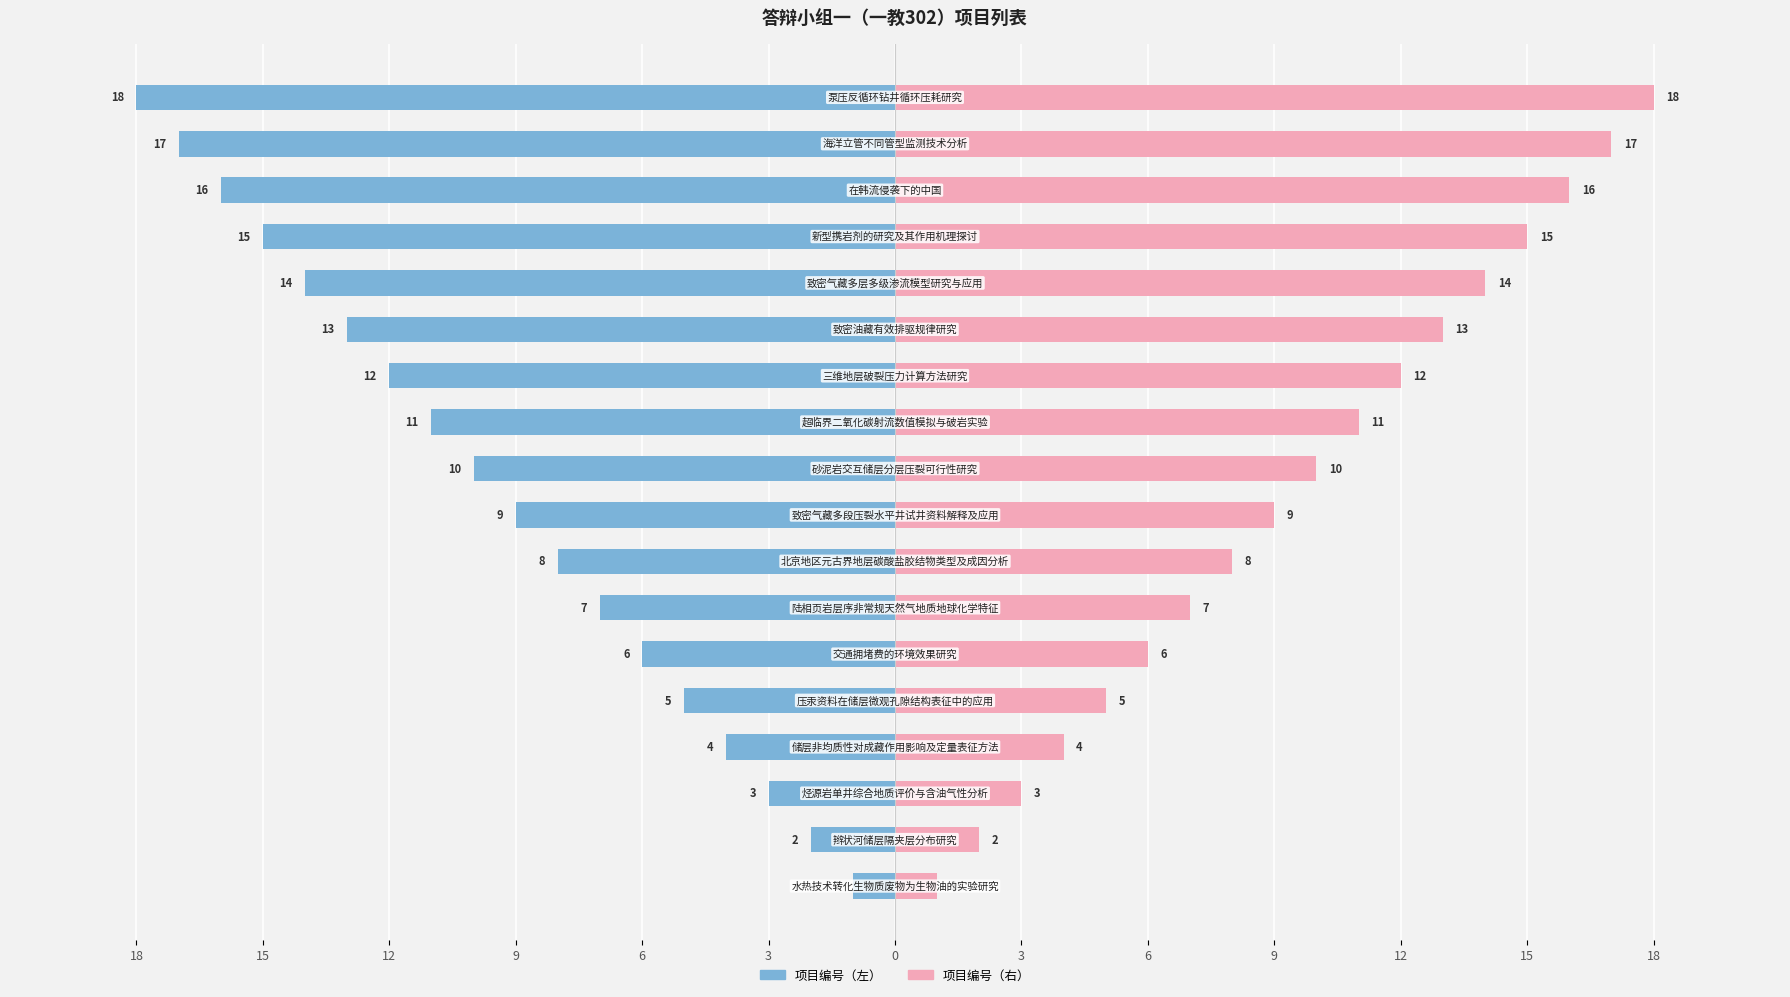

What is the value of the 项目编号（右） bar at the 2nd from the left?

2